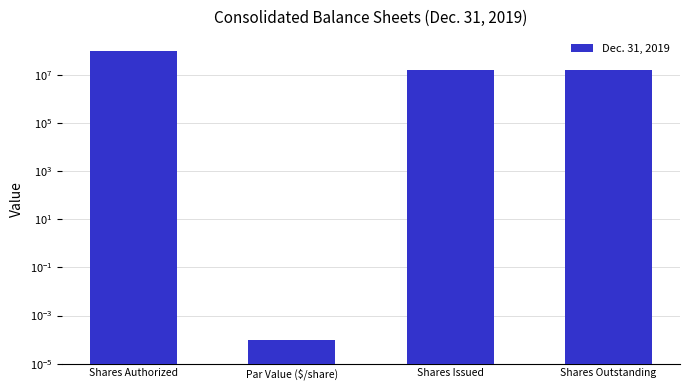

Reading left to right, transcribe all the data shown in this chart.

Shares Authorized=100000000.0	Par Value ($/share)=0.0	Shares Issued=16203940.0	Shares Outstanding=16203940.0